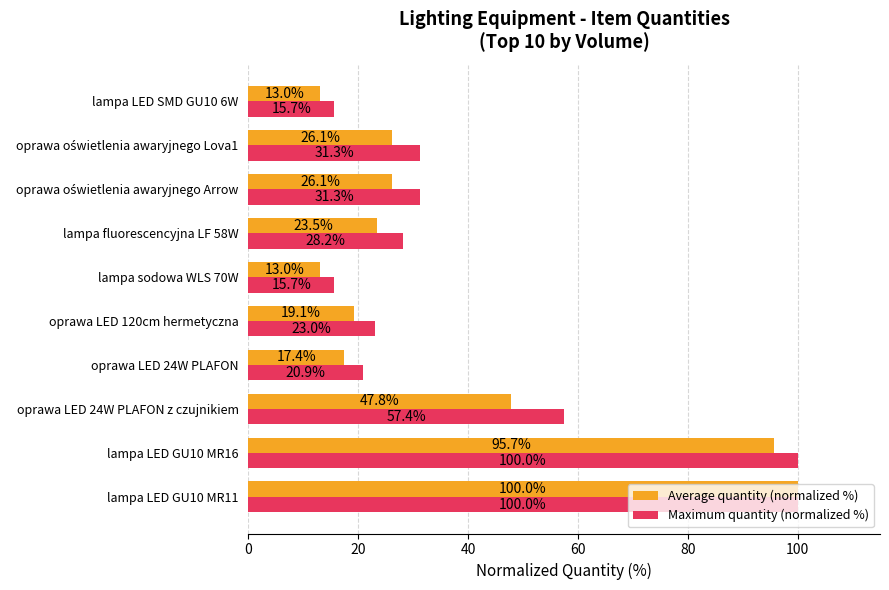

What is the sum of the Average quantity (normalized %) values at oprawa LED 120cm hermetyczna and lampa fluorescencyjna LF 58W?

42.6